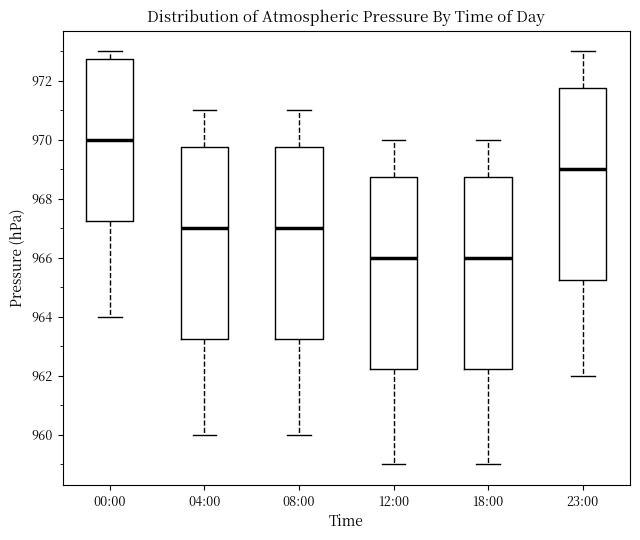

Which box's median line is the highest?

00:00